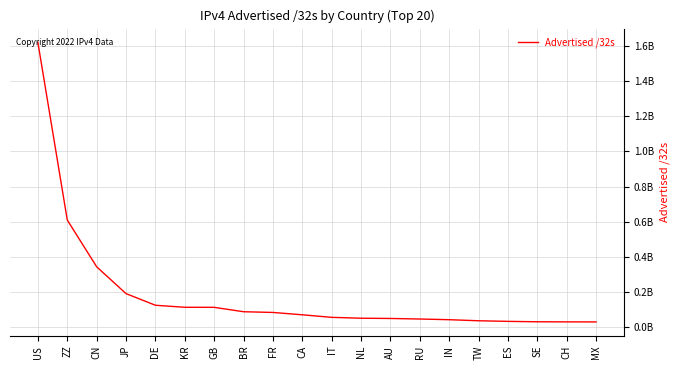

True or false: the data shows 29936232 at SE.

True